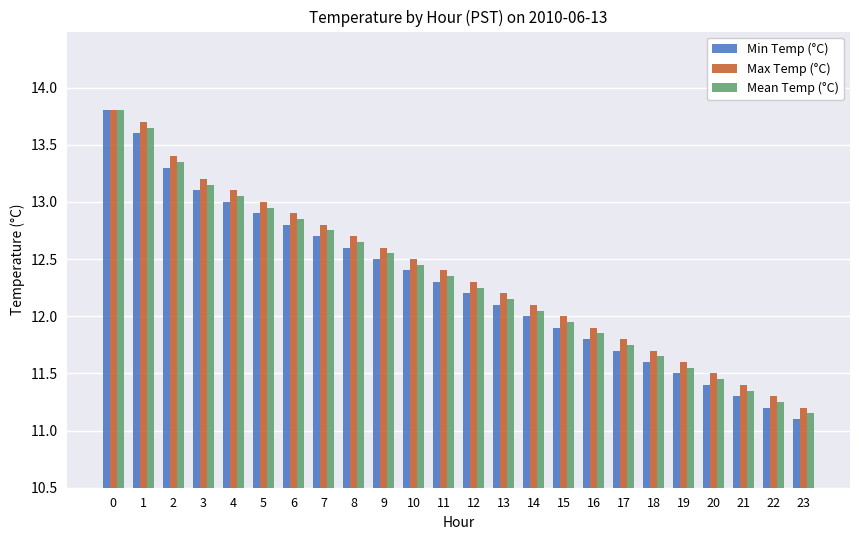

Is the value of Max Temp (°C) at 9 greater than the value of Min Temp (°C) at 7?

No